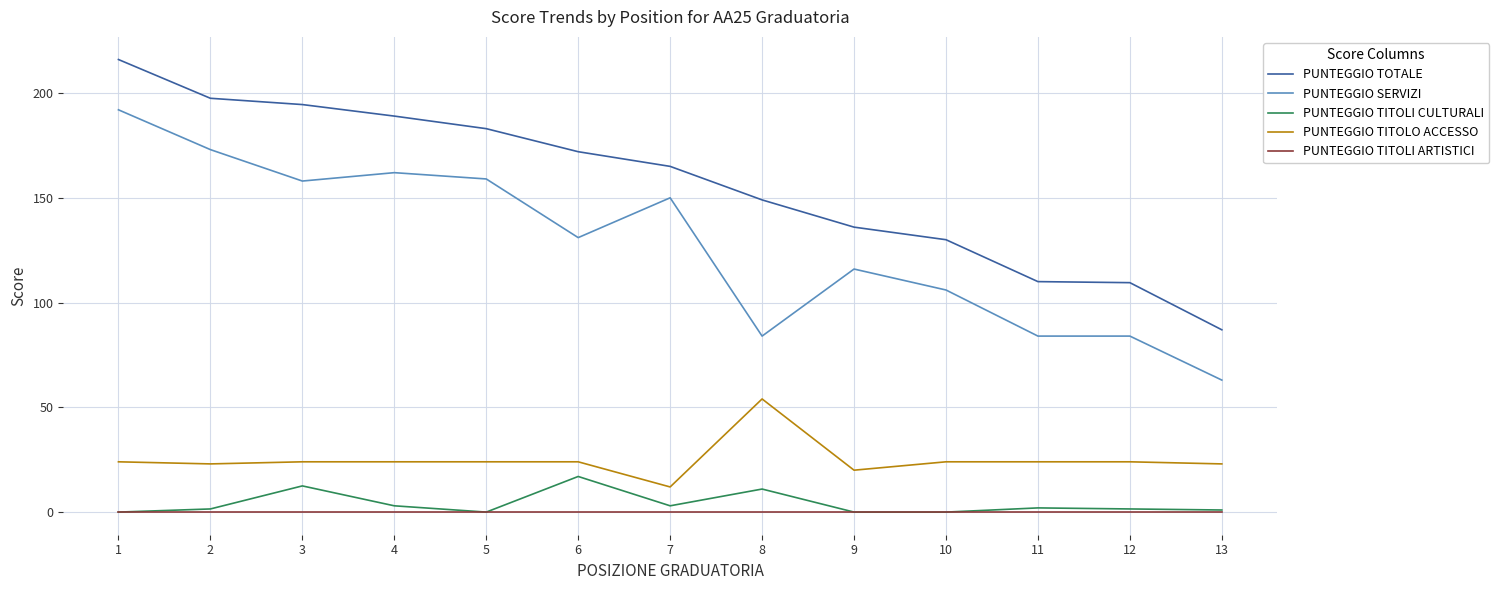

List the series in order of their peak value, lowest first.

PUNTEGGIO TITOLI ARTISTICI, PUNTEGGIO TITOLI CULTURALI, PUNTEGGIO TITOLO ACCESSO, PUNTEGGIO SERVIZI, PUNTEGGIO TOTALE